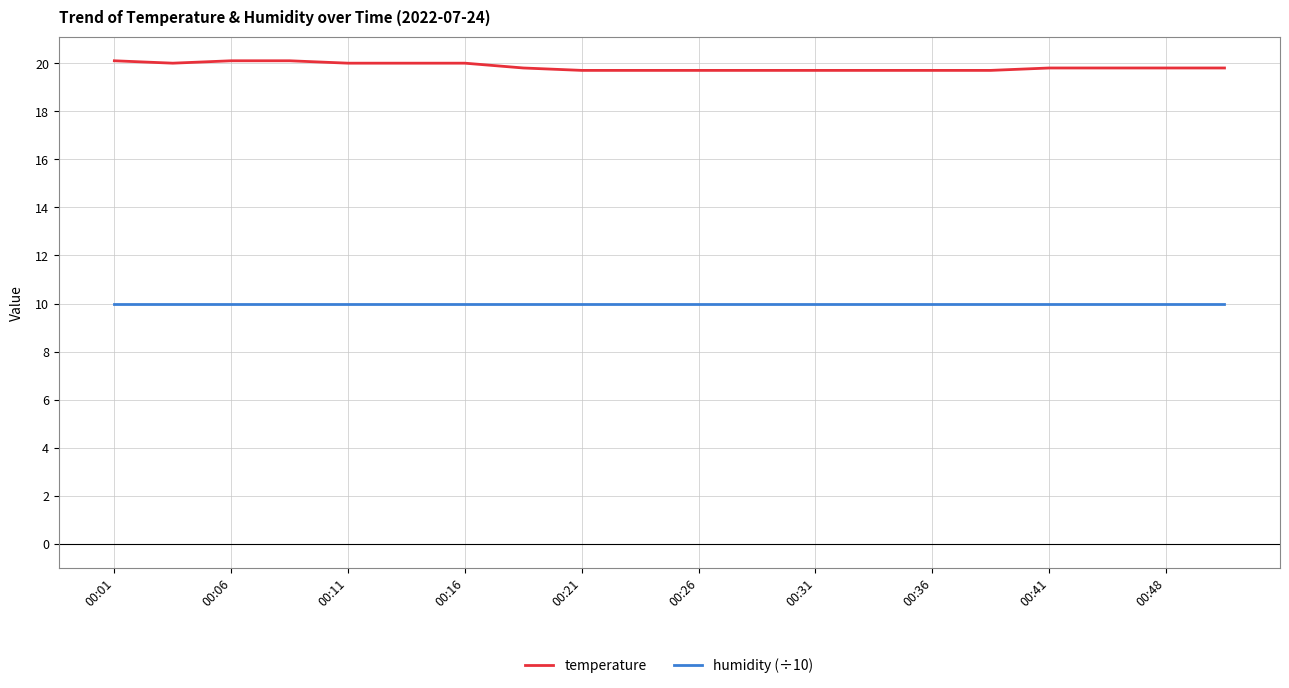

What is the lowest value of the humidity (÷10) series?

10.0